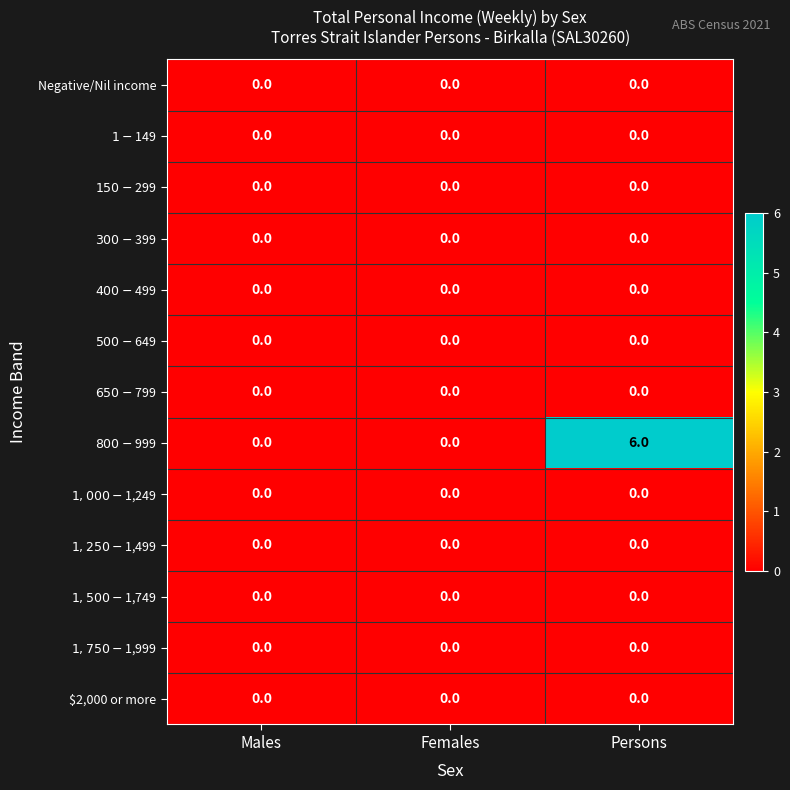

Which category has the highest value across all series?

Persons